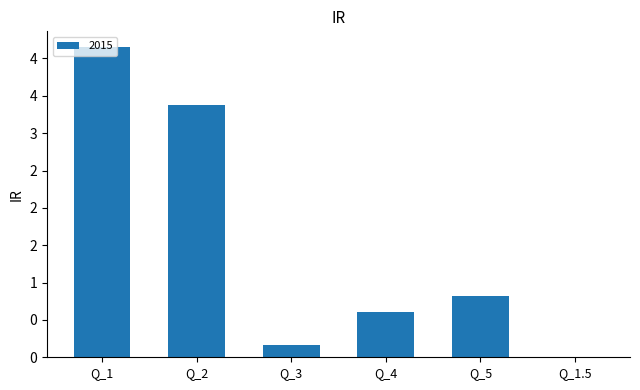

How many values are below 8137248?

3